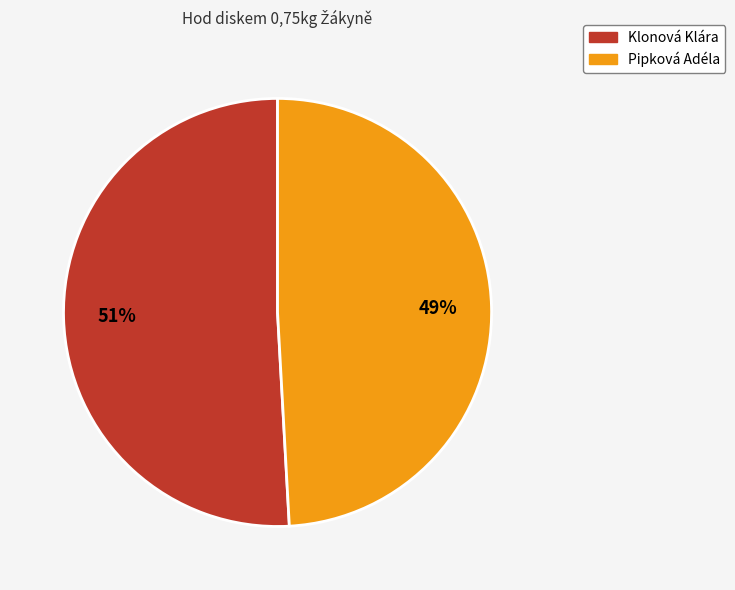

Which slice is the smallest?

Pipková Adéla